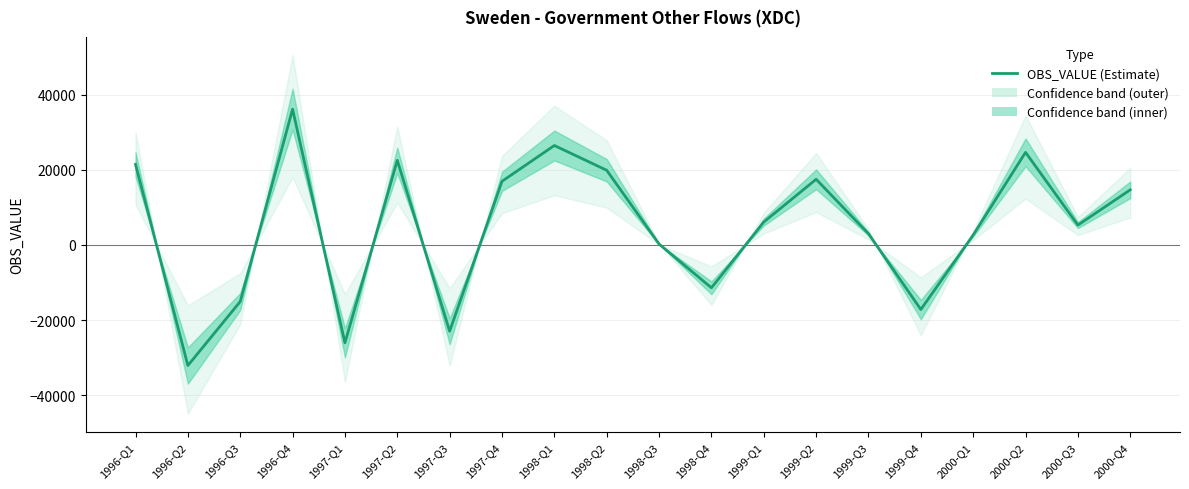

What is the average value?

4652